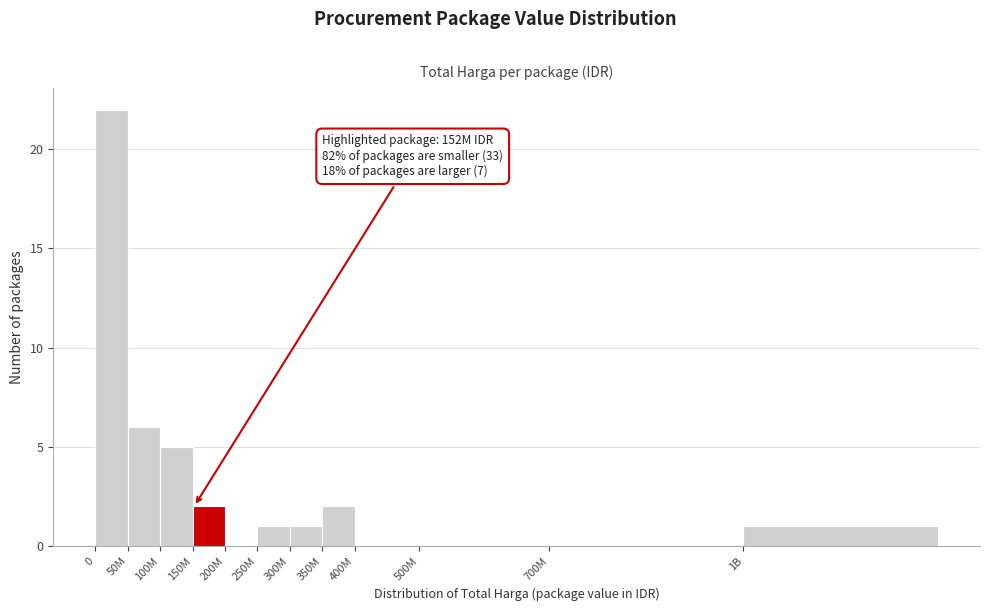

Reading left to right, transcribe all the data shown in this chart.

0=22	50M=6	100M=5	150M=2	200M=0	250M=1	300M=1	350M=2	400M=0	500M=0	700M=0	1B=1